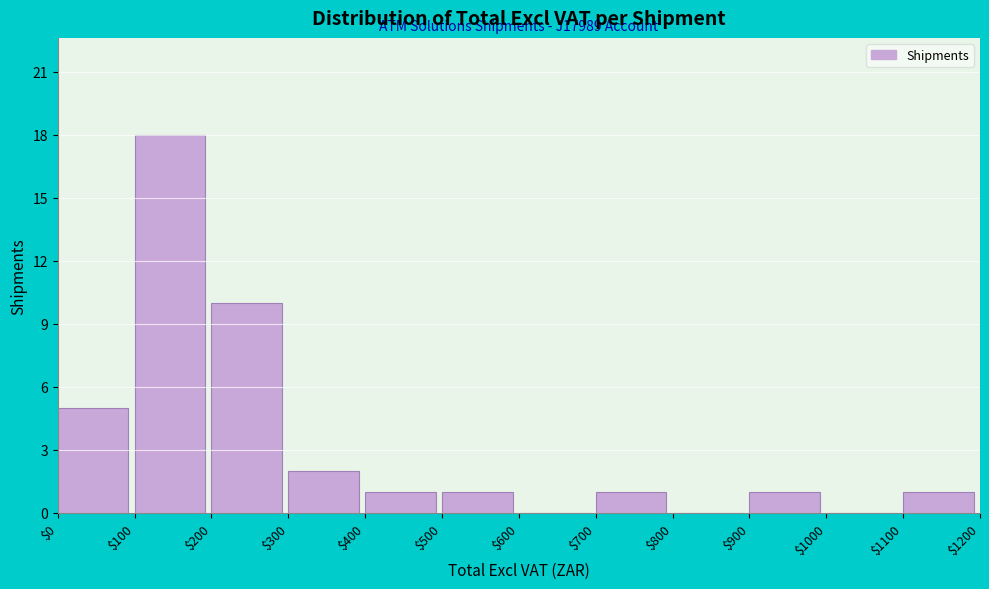

Over which range of the x-axis is the bar tallest?

$100 to $200